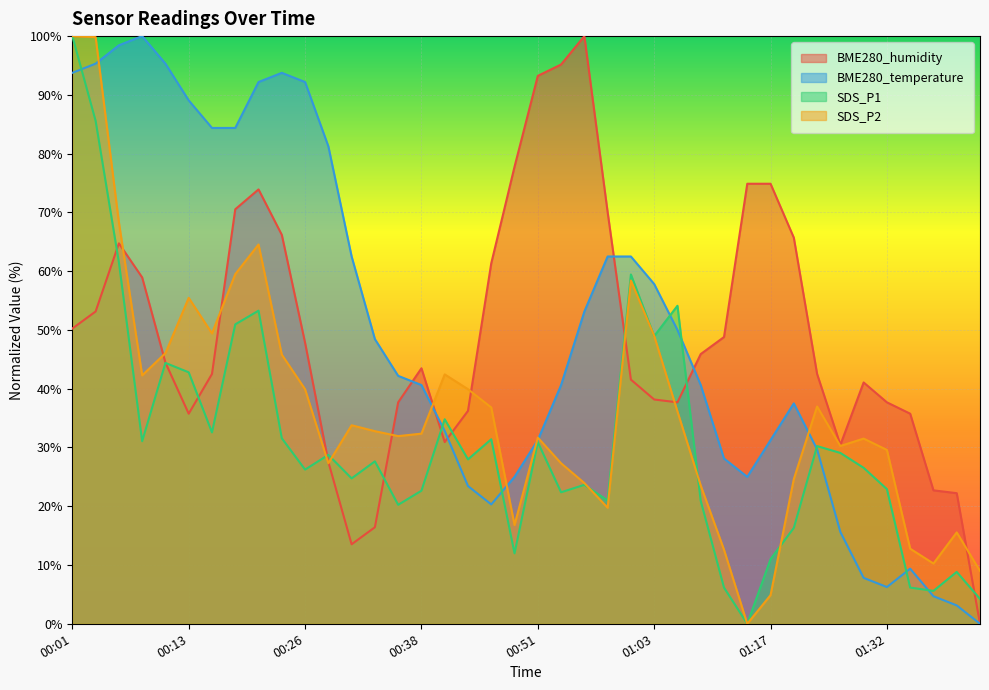

What is the difference between the maximum and minimum values in the SDS_P2 series?

100.0